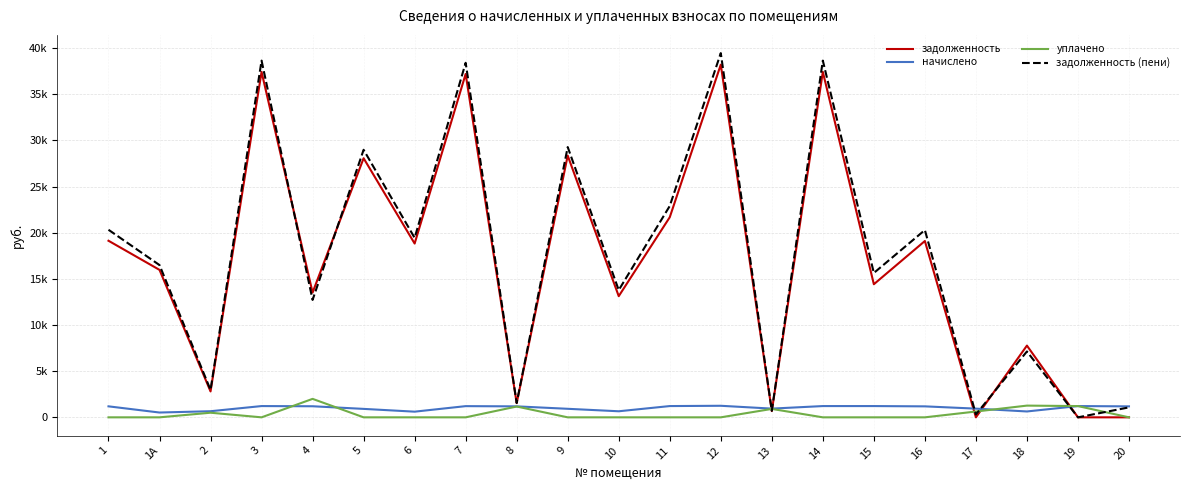

What is the spread (max minus min) of values at 13?

267.2